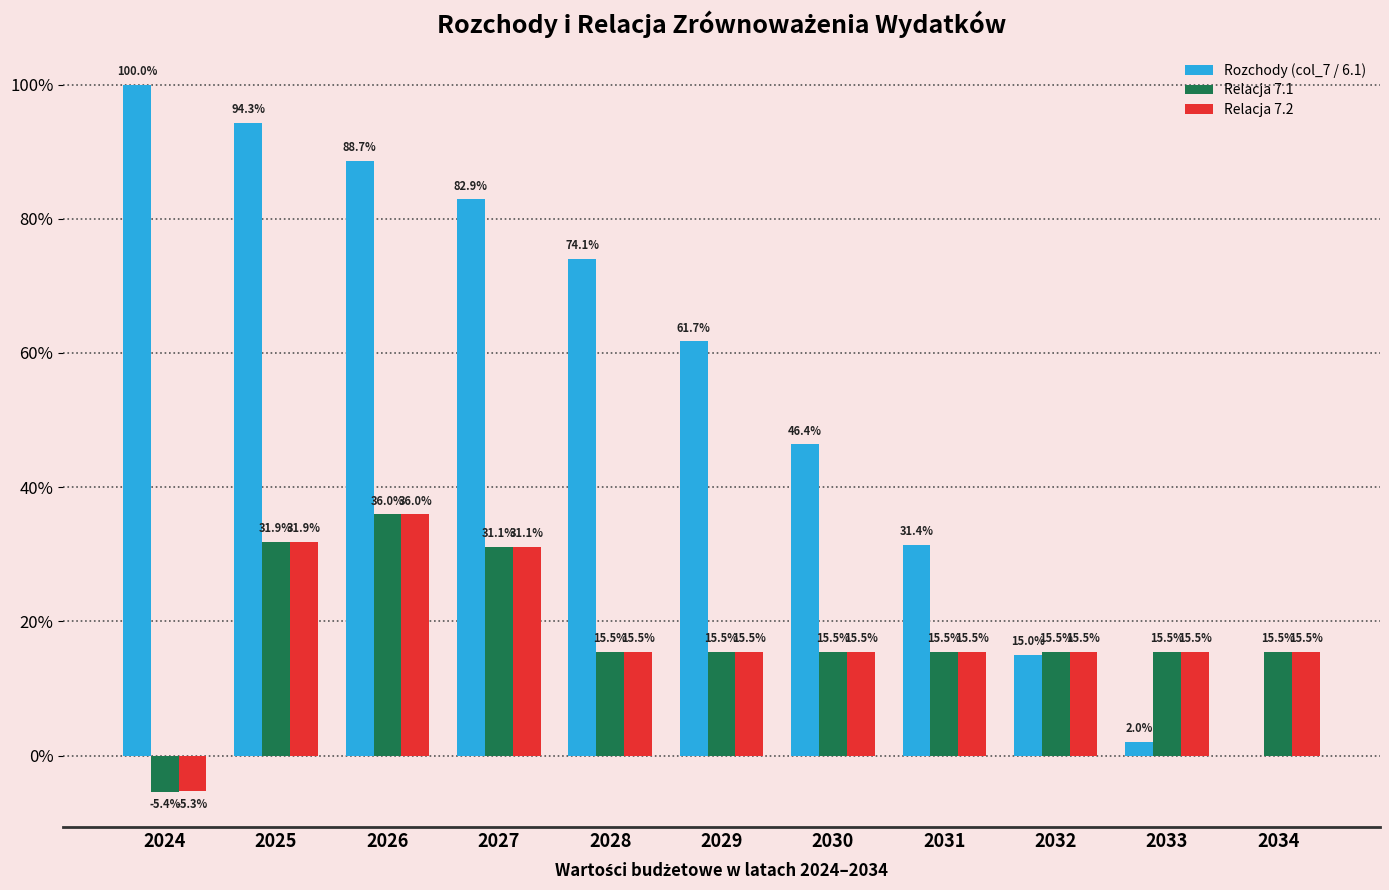

Which category has the highest value across all series?

2024